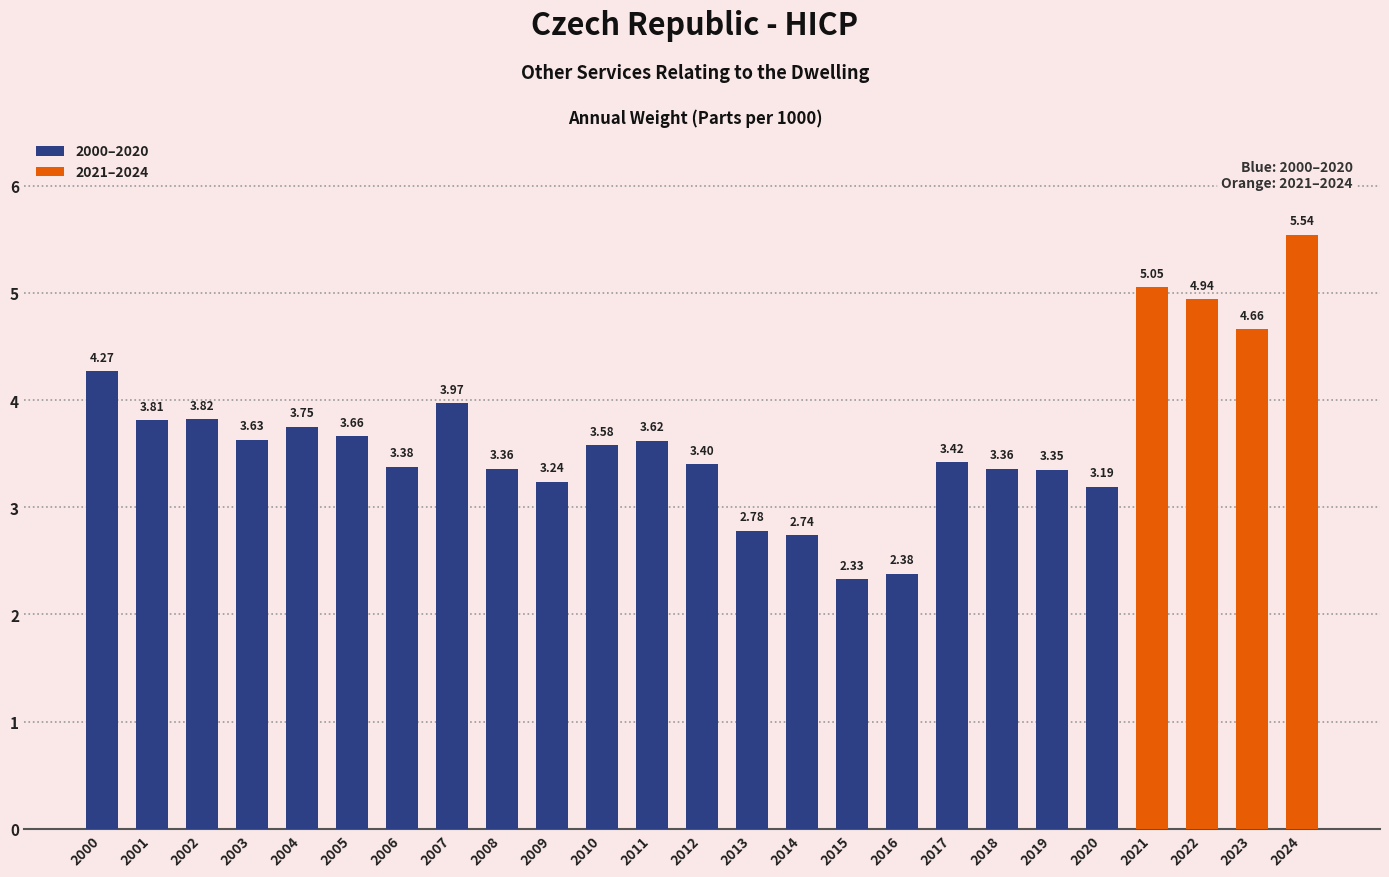

What is the ratio of the value at 2008 to the value at 2006?

1.0